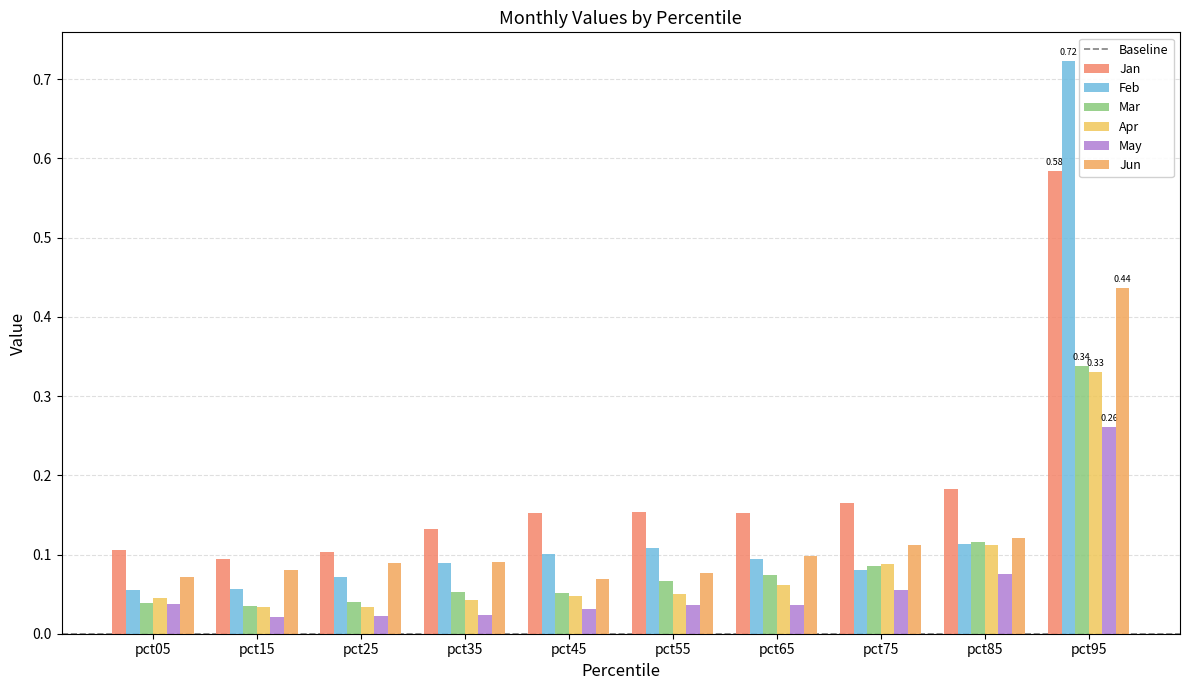

How many bars are there in total?

60